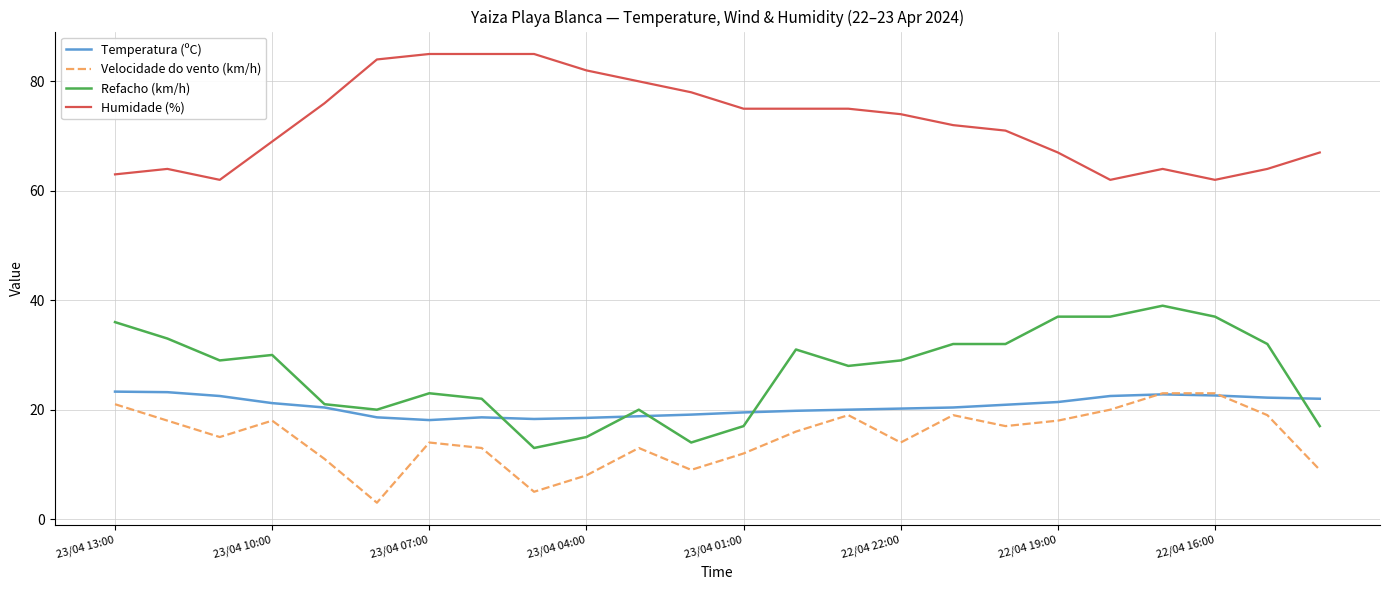

Which series has the largest total across all categories?

Humidade (%)